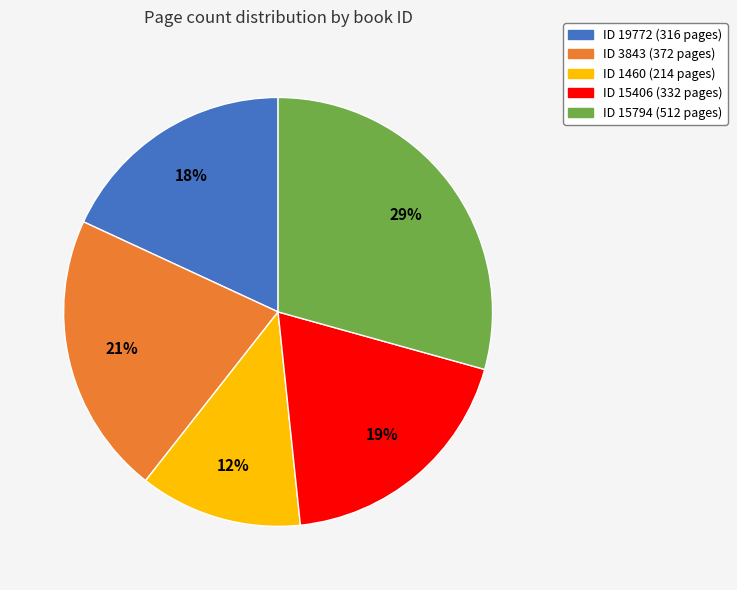

How many slices are in this pie chart?

5